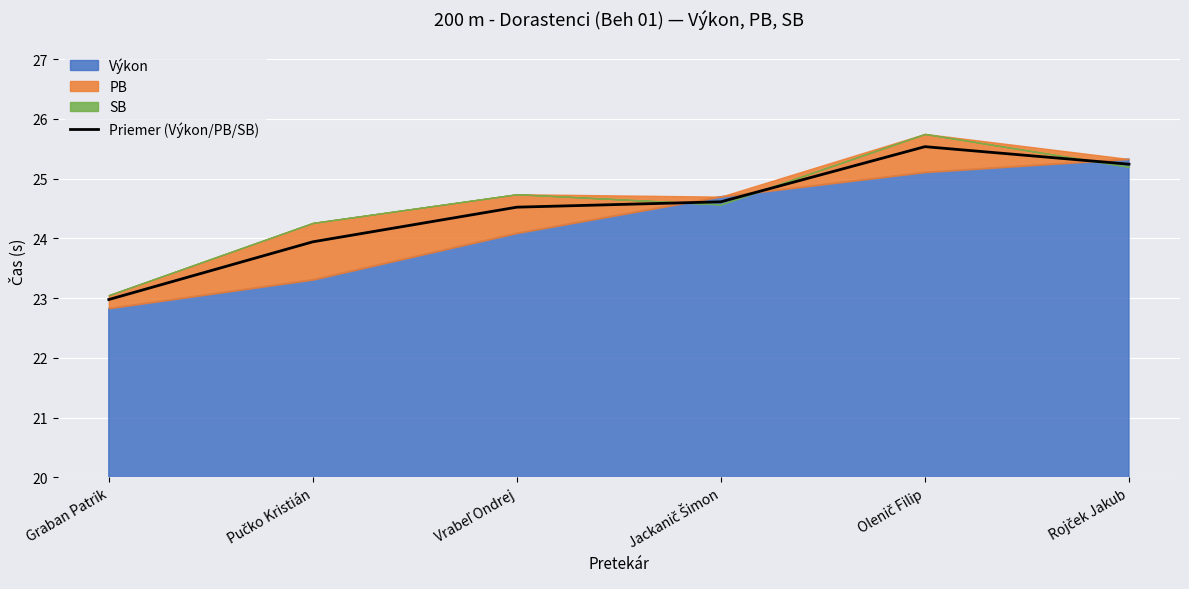

Reading left to right, list all the values displayed in this chart.

23.0	23.9	24.5	24.6	25.5	25.2